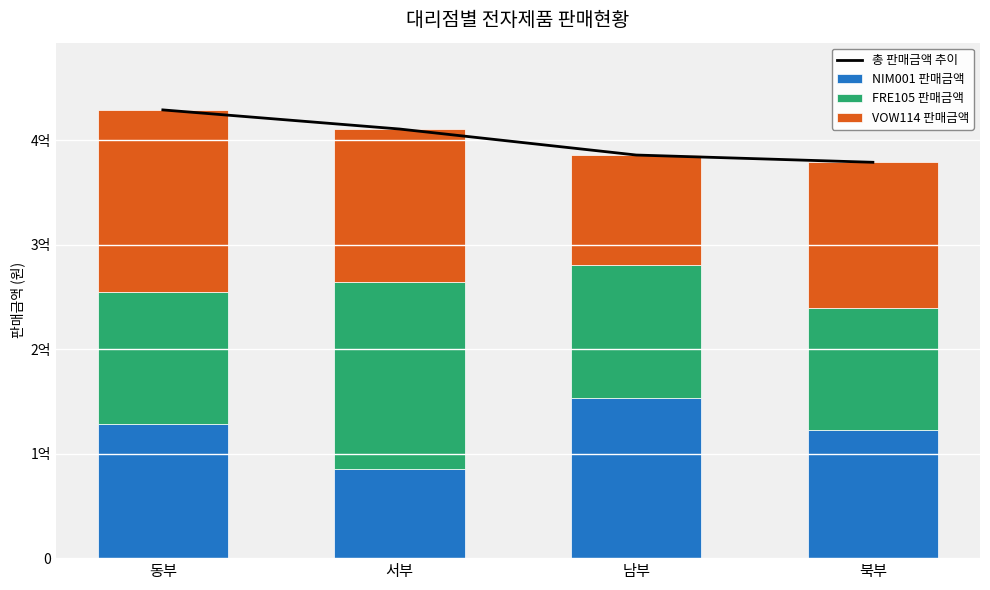

Reading right to left, transcribe all the data shown in this chart.

총 판매금액 추이: 북부=378950000	남부=385900000	서부=410800000	동부=429100000
NIM001 판매금액: 북부=122850000	남부=153300000	서부=85400000	동부=128800000
FRE105 판매금액: 북부=116500000	남부=127000000	서부=179000000	동부=125500000
VOW114 판매금액: 북부=139600000	남부=105600000	서부=146400000	동부=174800000